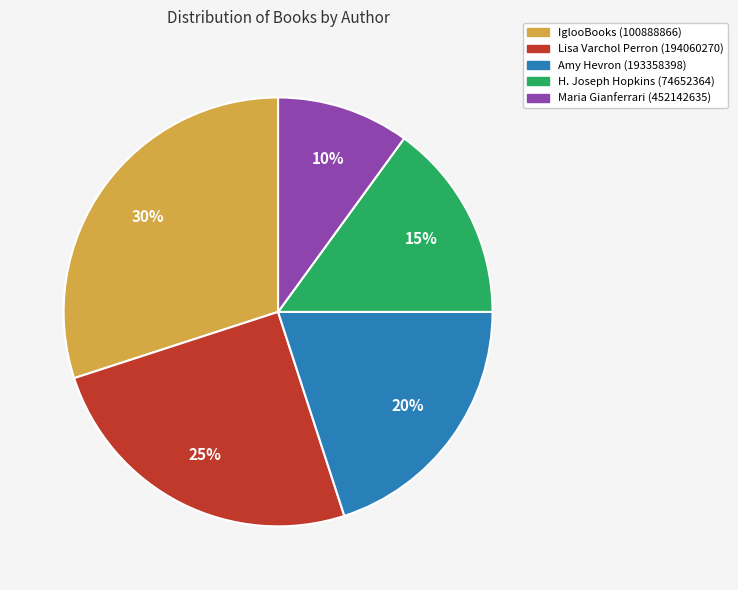

Is it true that H. Joseph Hopkins (74652364) is 21% of the pie?

False